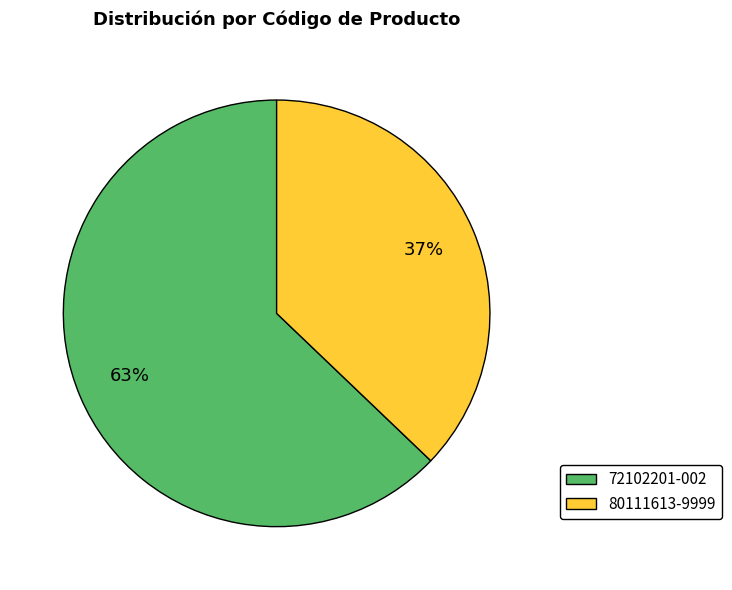

Which category has the biggest portion of the pie?

72102201-002